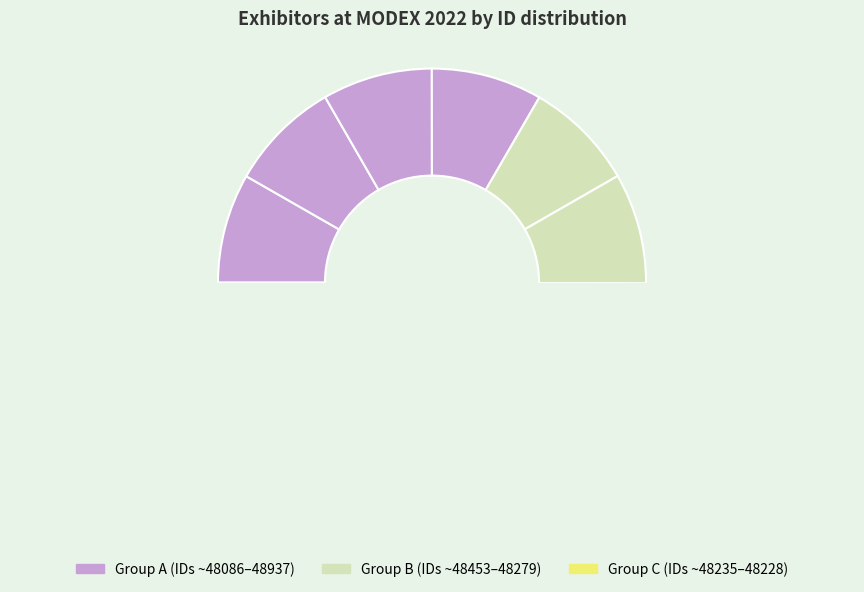

To the nearest percent, what is the average slice percentage?

8%